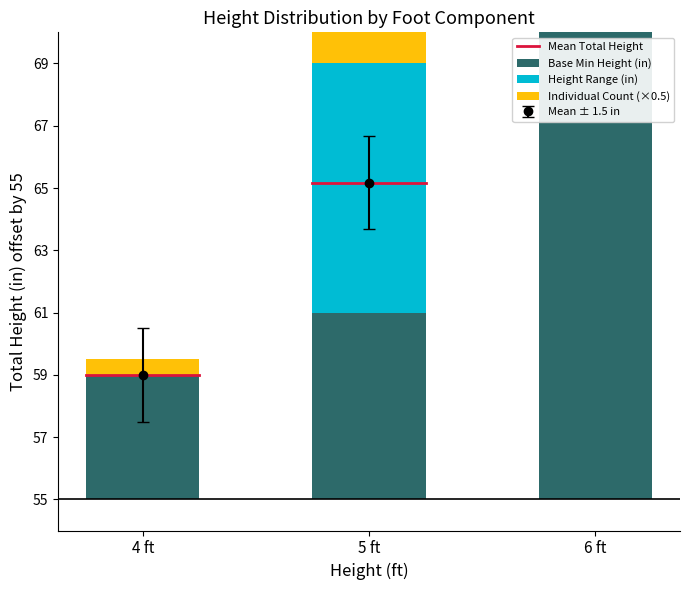

How many data points does each series have?

3